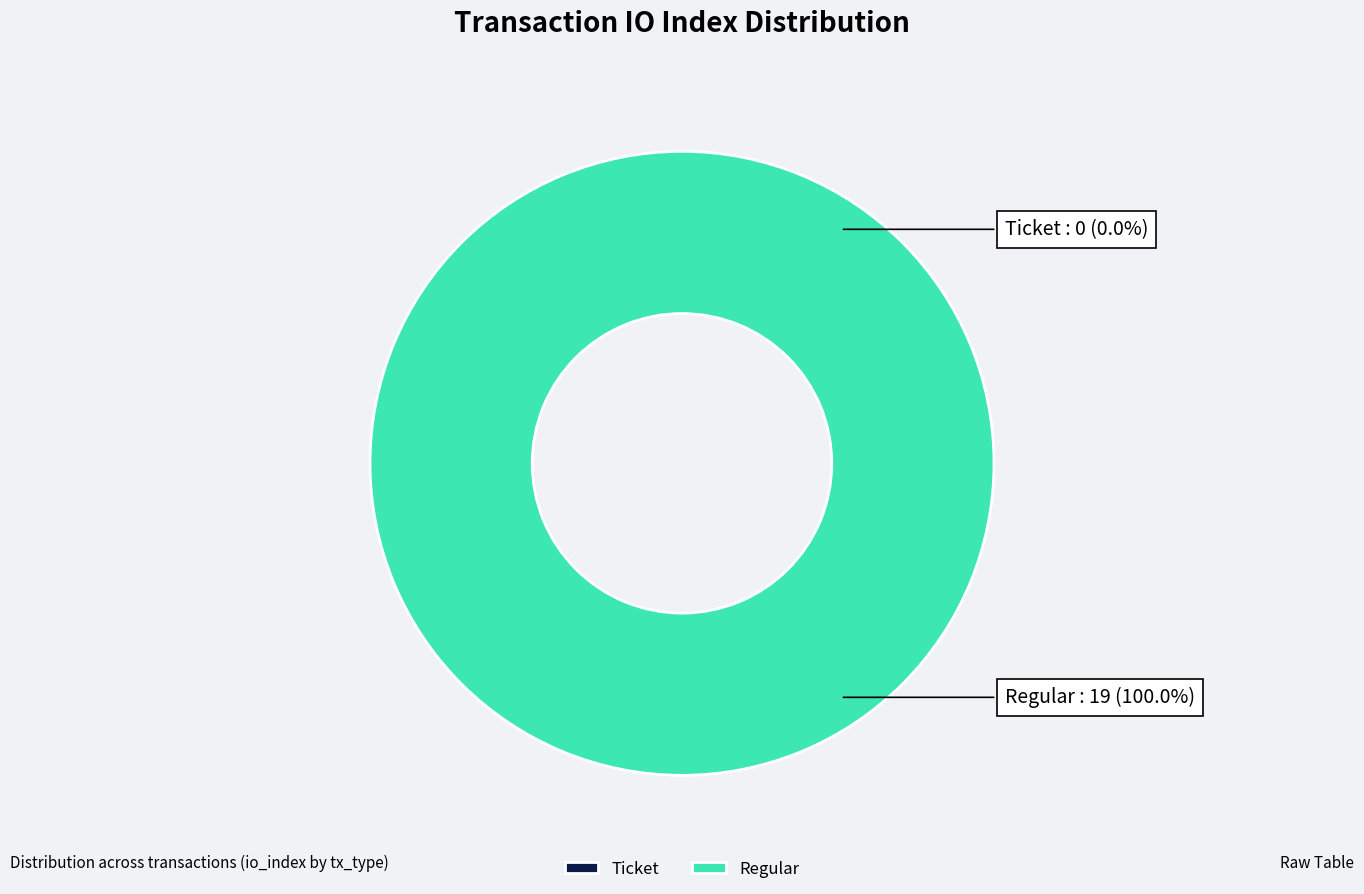

Which slice represents more than half of the pie?

Regular